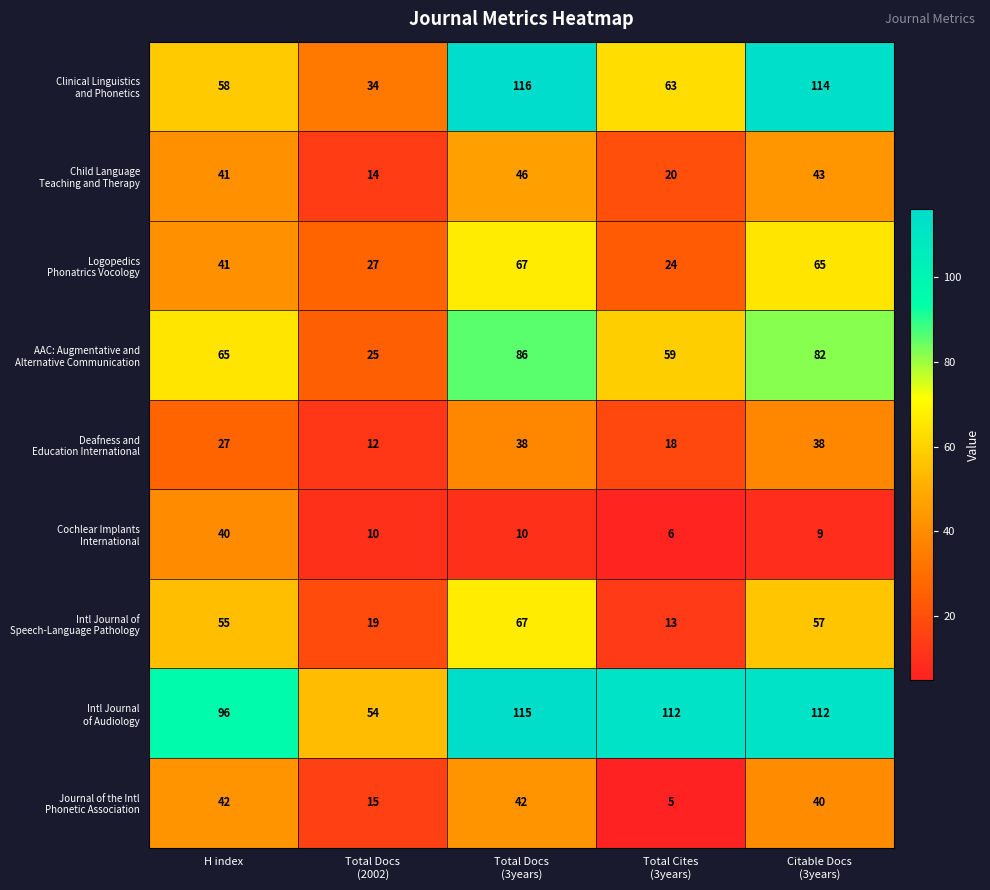

What is the maximum value shown in the chart?

116